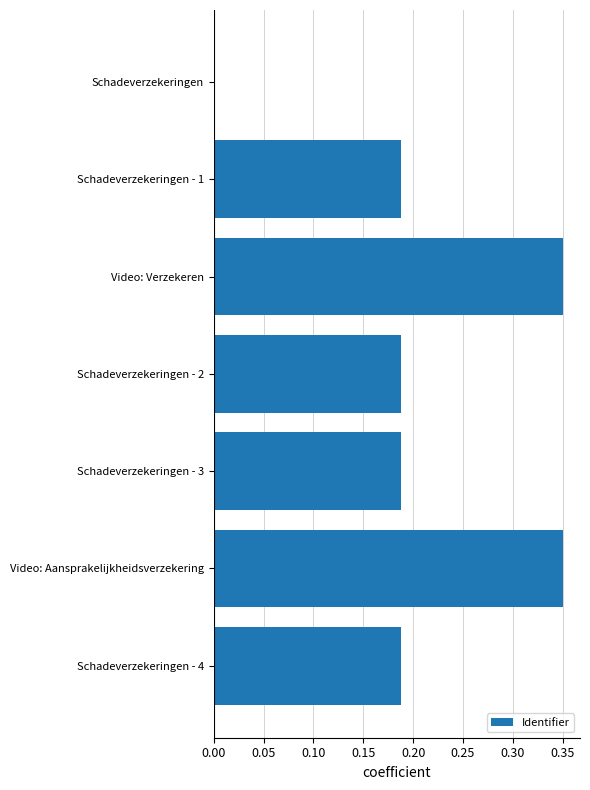

What is the sum of all values?

1.5